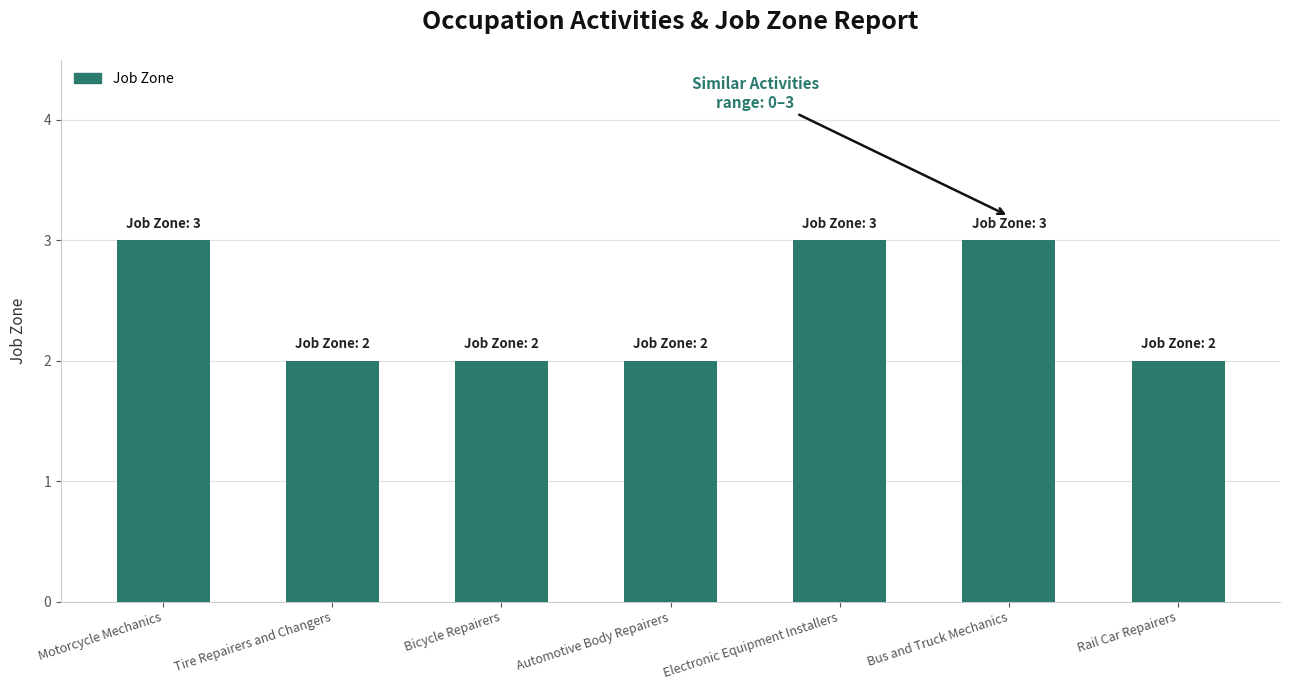

What is the change in value from Tire Repairers and Changers to Electronic Equipment Installers?

+1